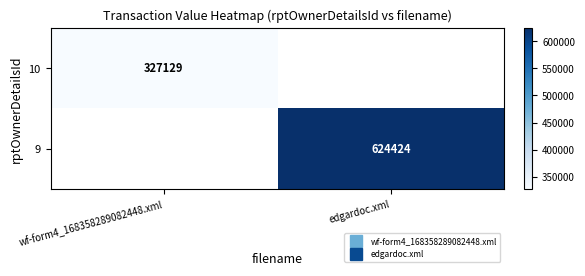

Which category has the lowest value in the 10 series?

wf-form4_168358289082448.xml